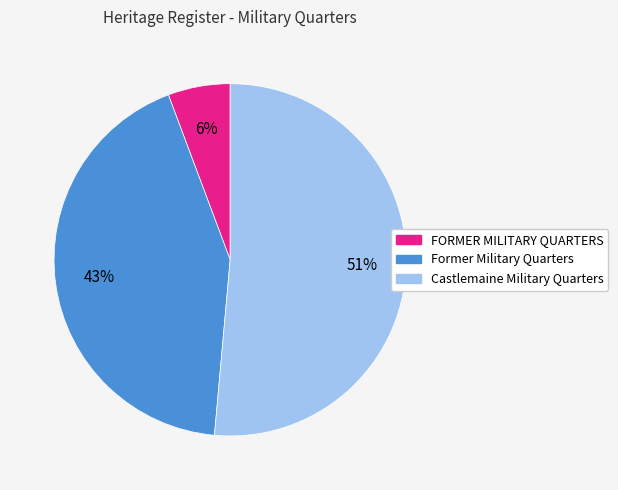

To the nearest percent, what is the combined percentage of FORMER MILITARY QUARTERS and Former Military Quarters?

49%